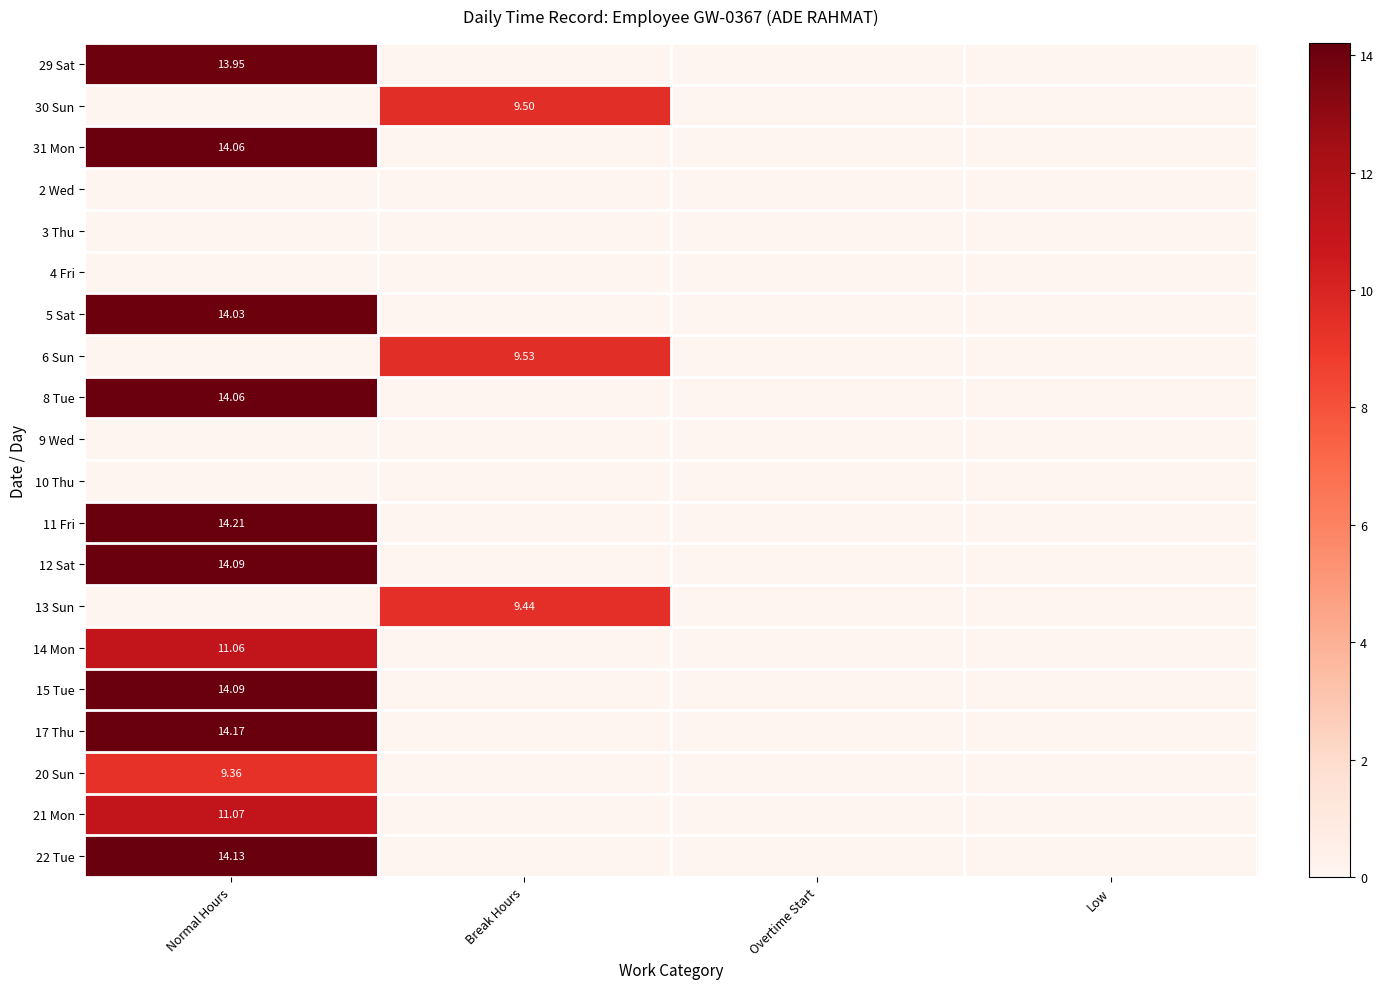

What value does the 14 Mon series have at Normal Hours?

11.1